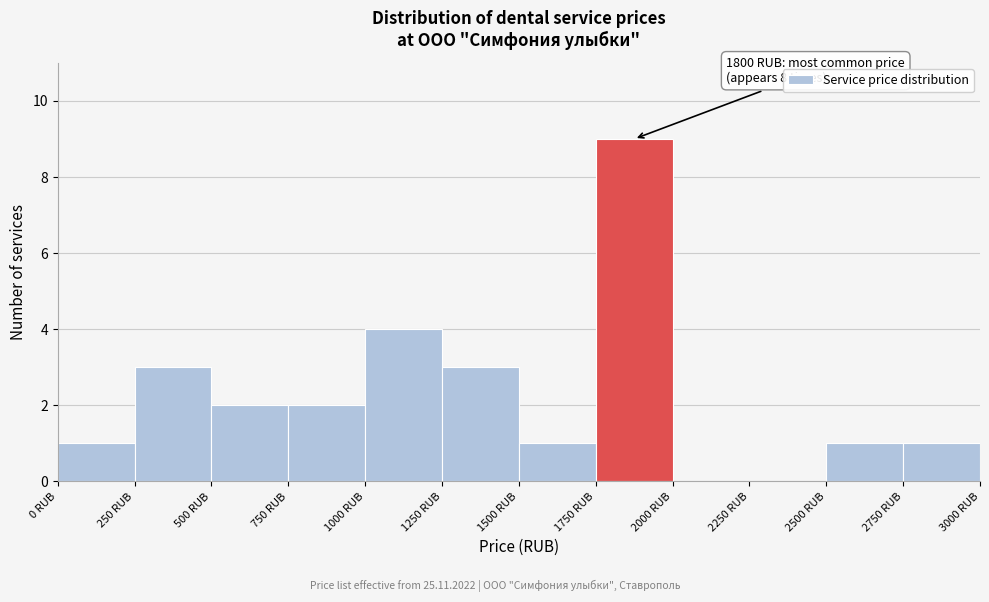

Over which range of the x-axis is the bar tallest?

1750 to 2000